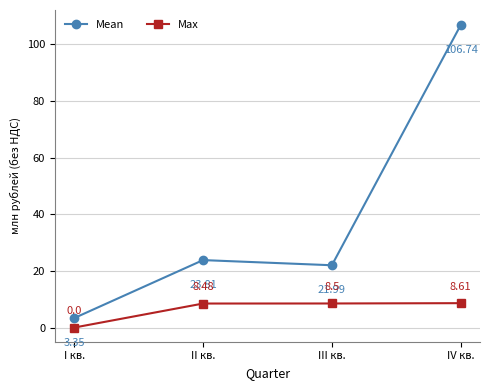

What is the highest value of the Mean series?

106.7